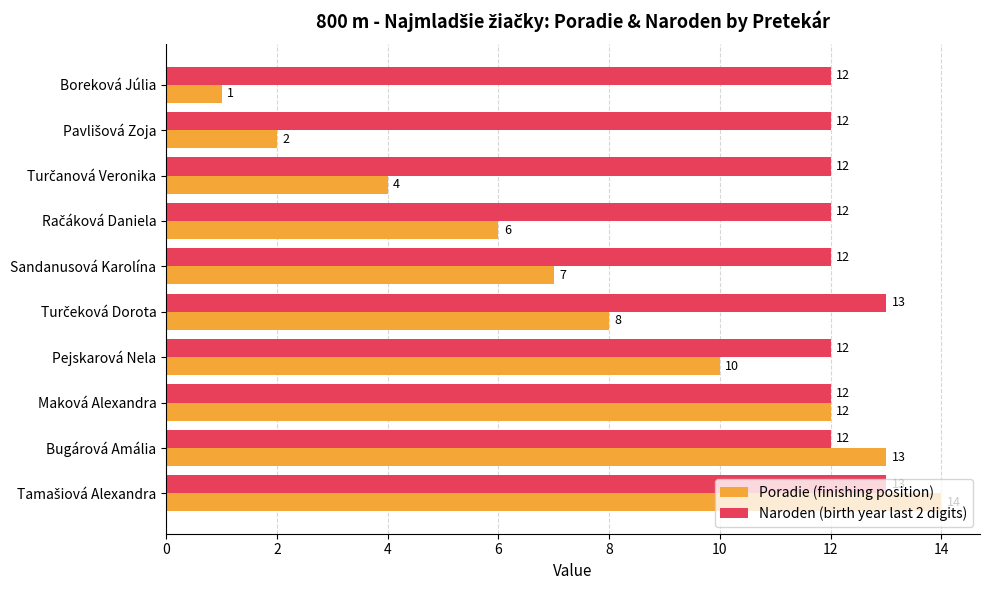

The value of Poradie (finishing position) at Bugárová Amália is 13. True or false?

True